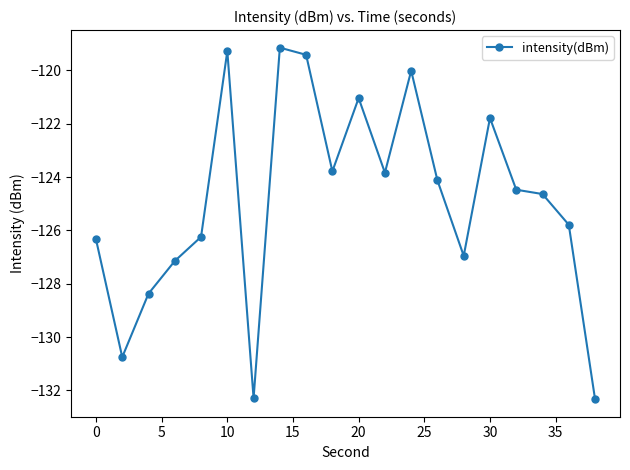

What is the greatest value displayed?

-119.1